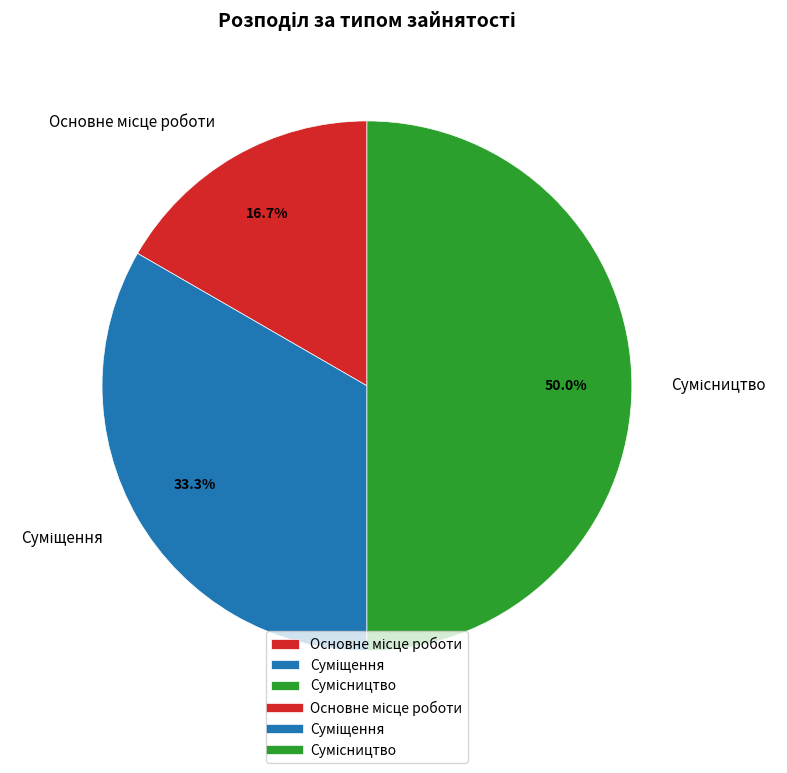

To the nearest percent, what is the difference between the largest and smallest slice percentages?

33%